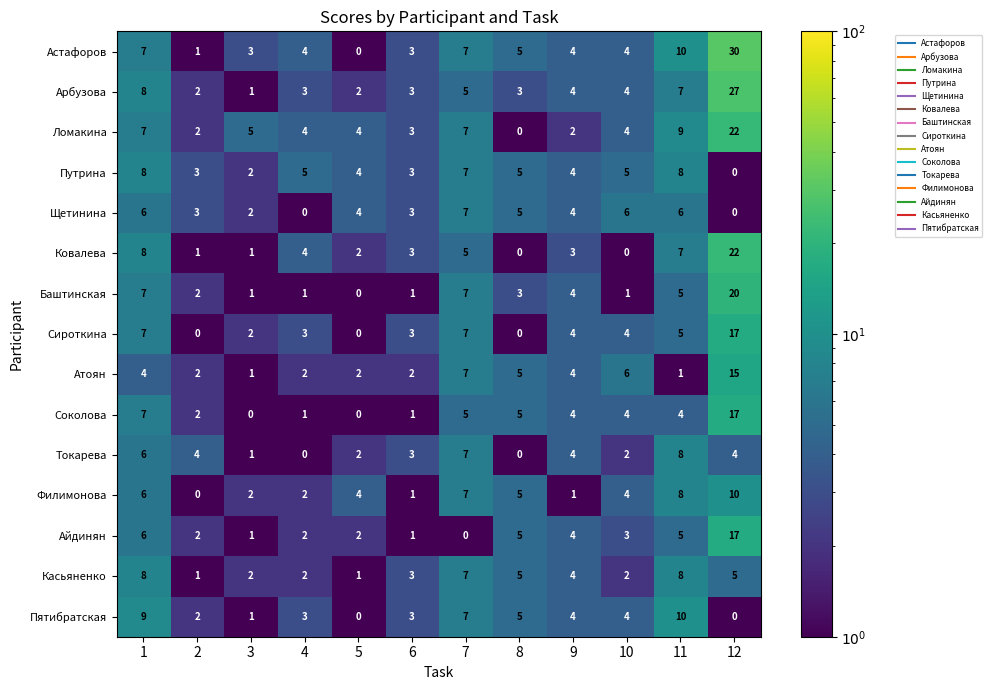

What is the greatest value displayed?

30